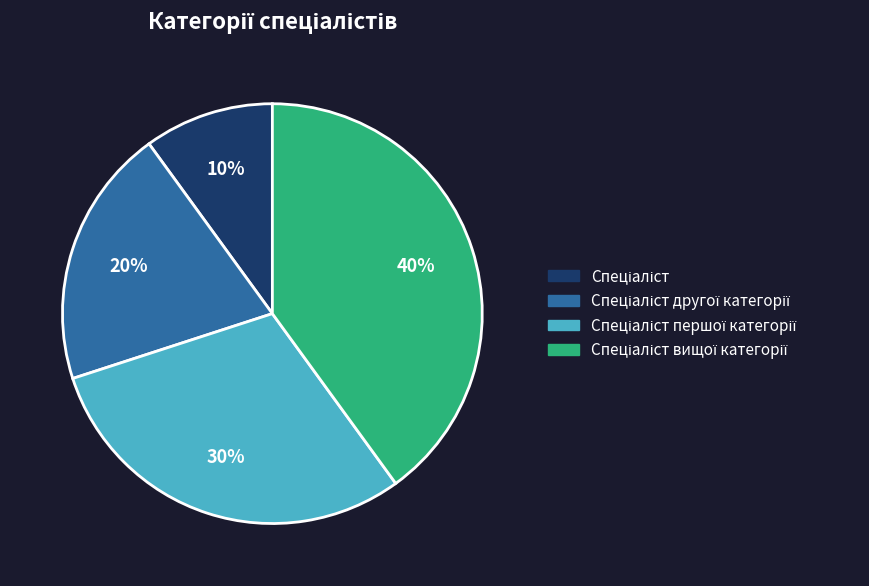

Does any single category account for the majority?

No